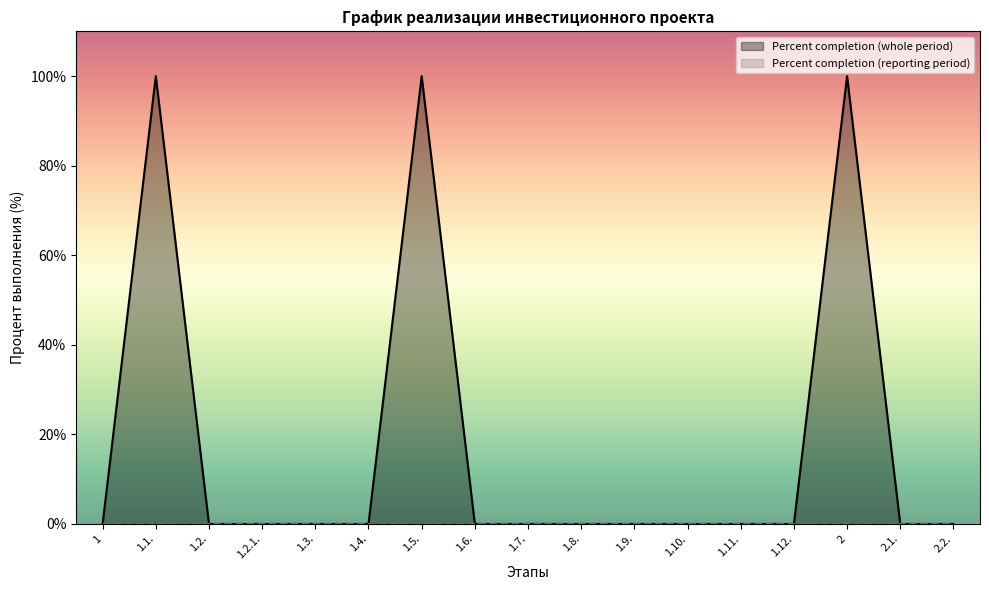

Between 1.6. and 1.7., which is larger?

1.6.